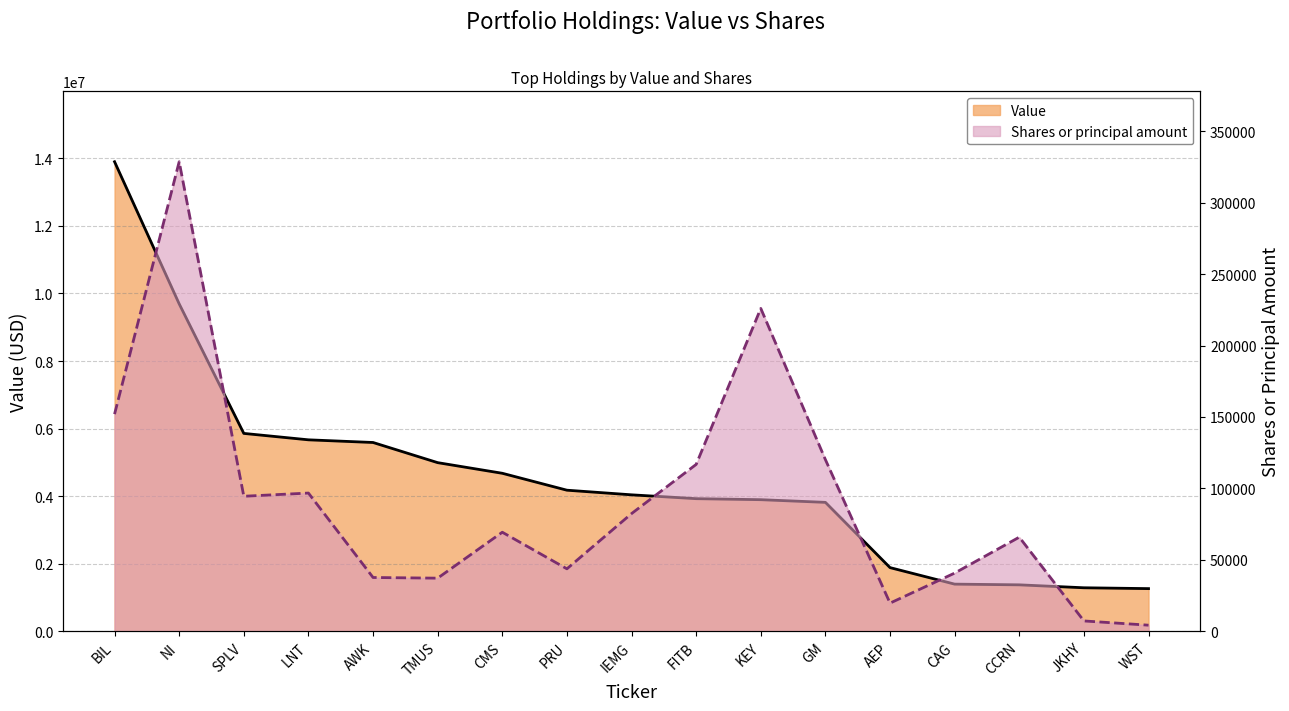

What position from the left is TMUS?

6